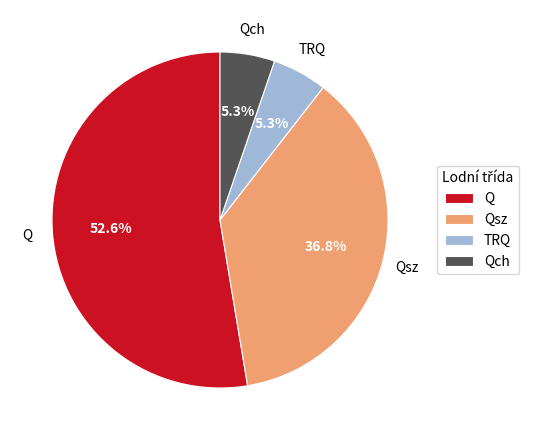

True or false: TRQ accounts for 12% of the total.

False